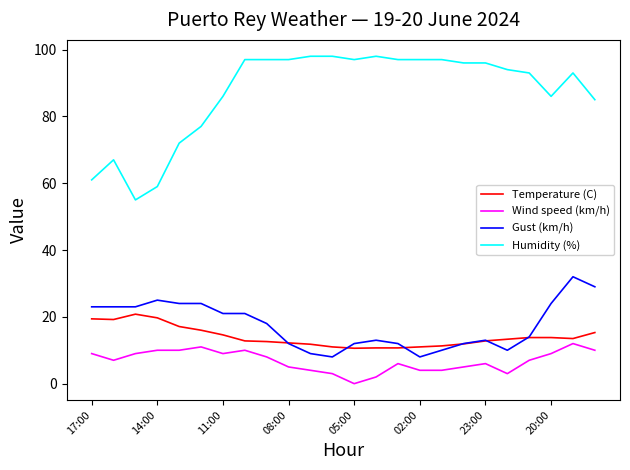

True or false: Humidity (%) and Gust (km/h) intersect in this chart.

False